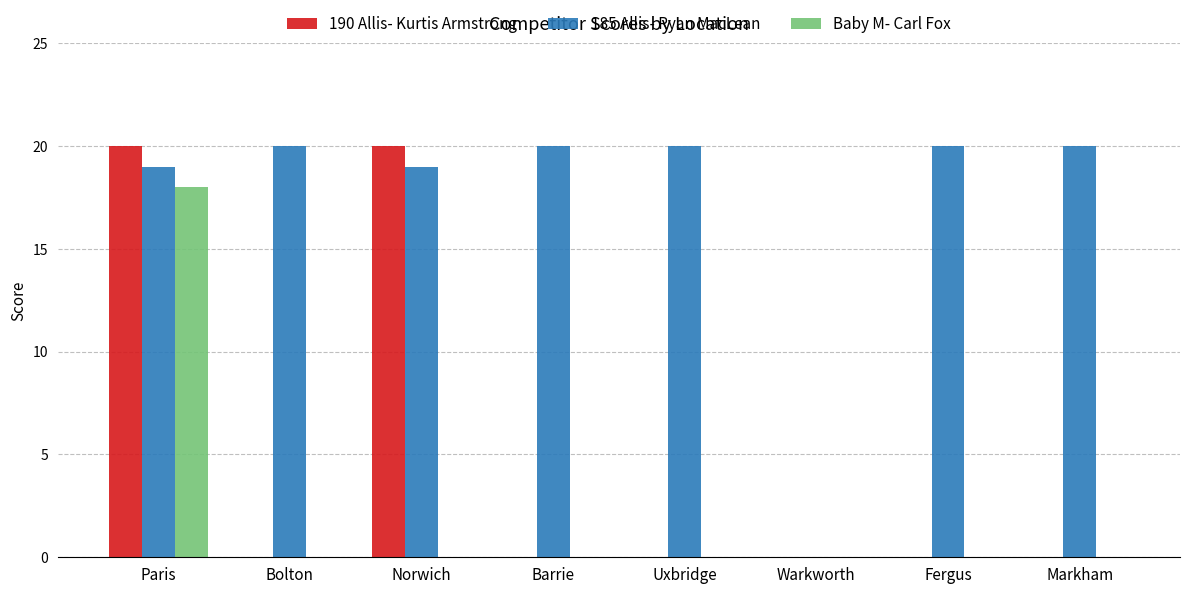

Which series has the largest total across all categories?

185 Allis- Ryan MacLean